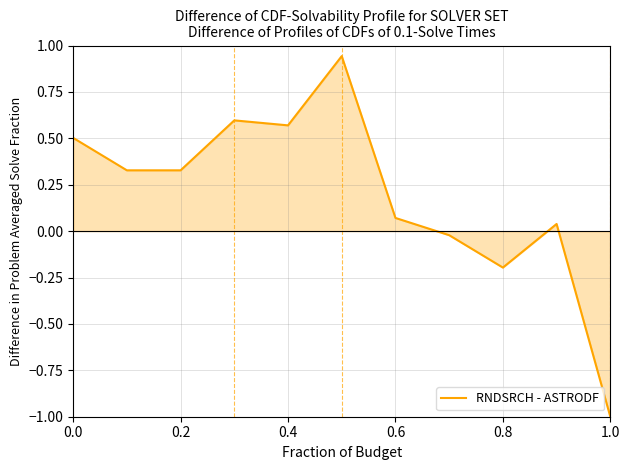

What is the difference between the maximum and minimum values?

1.9